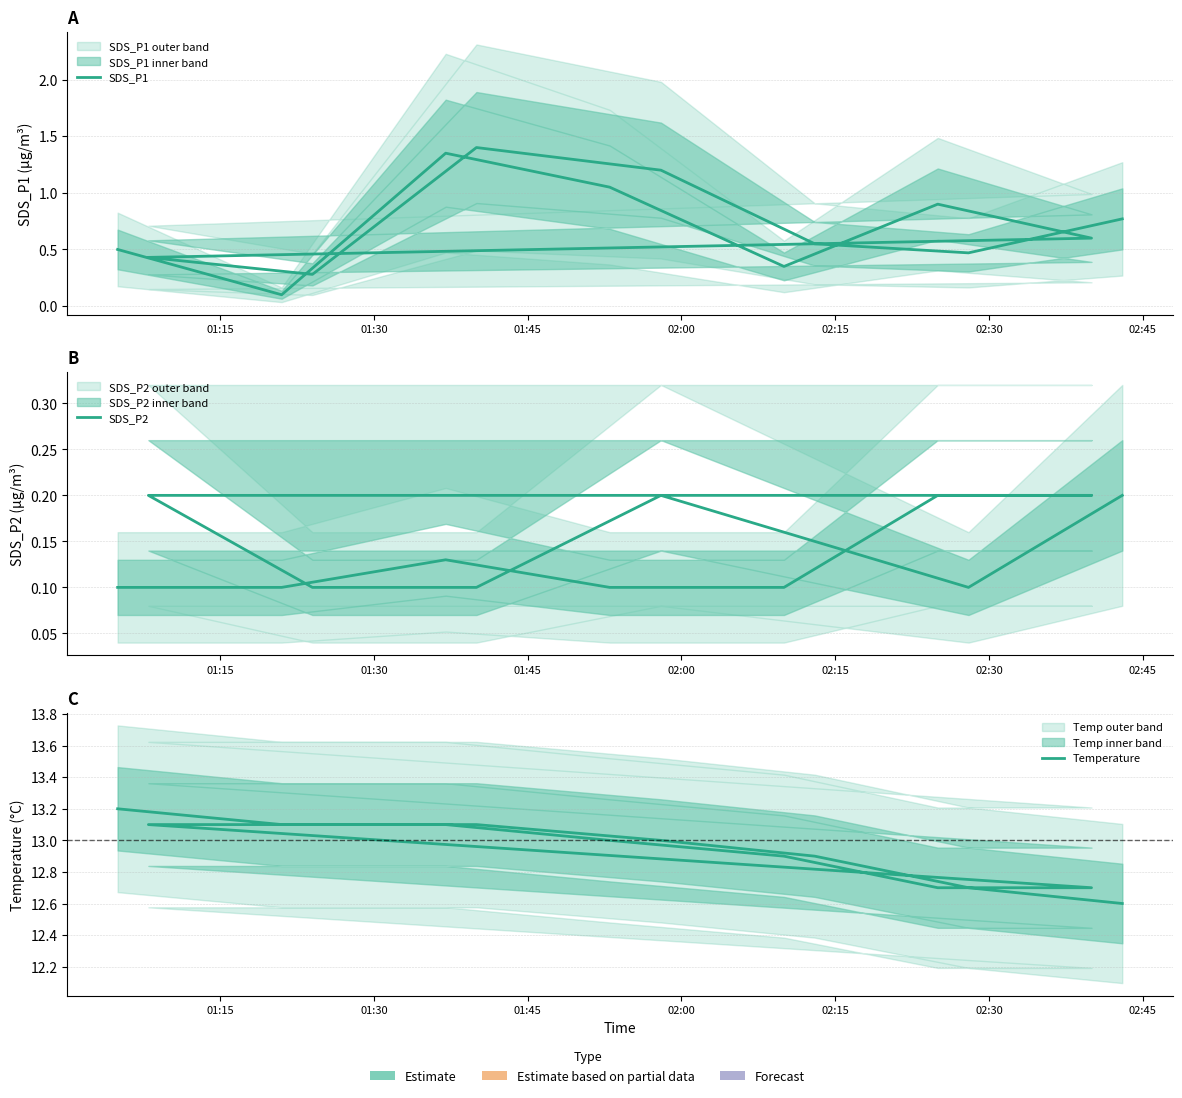

What is the minimum value for SDS_P1?

0.1